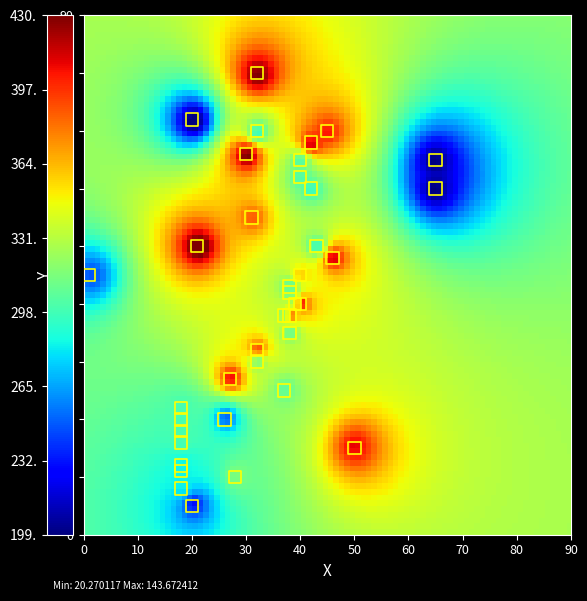

What is the range of Y values (max minus min)?

75